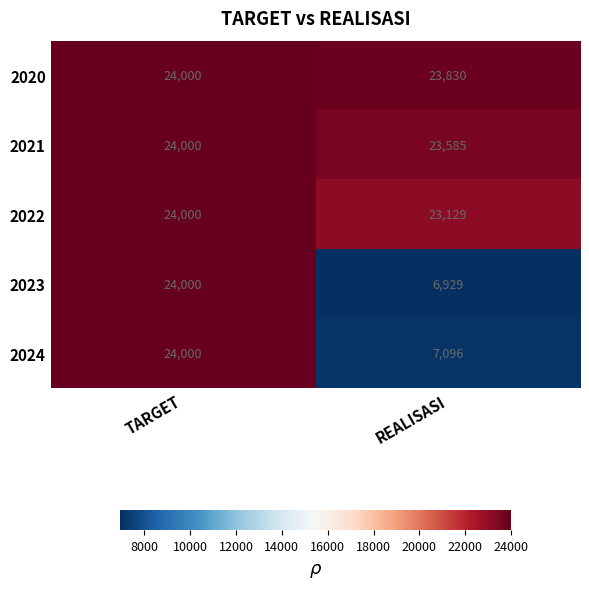

Reading left to right, transcribe all the data shown in this chart.

2020: TARGET=24000	REALISASI=23830
2021: TARGET=24000	REALISASI=23585
2022: TARGET=24000	REALISASI=23129
2023: TARGET=24000	REALISASI=6929
2024: TARGET=24000	REALISASI=7096